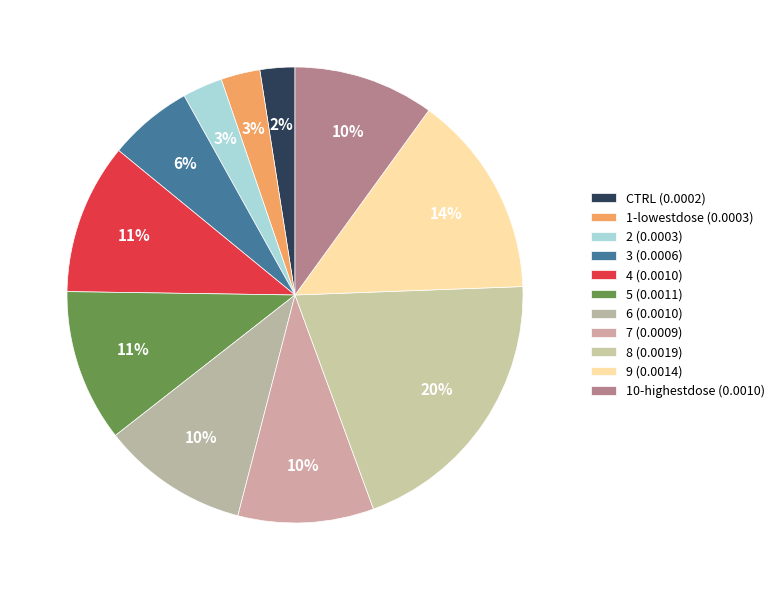

To the nearest percent, what percentage of the pie is 6?

10%